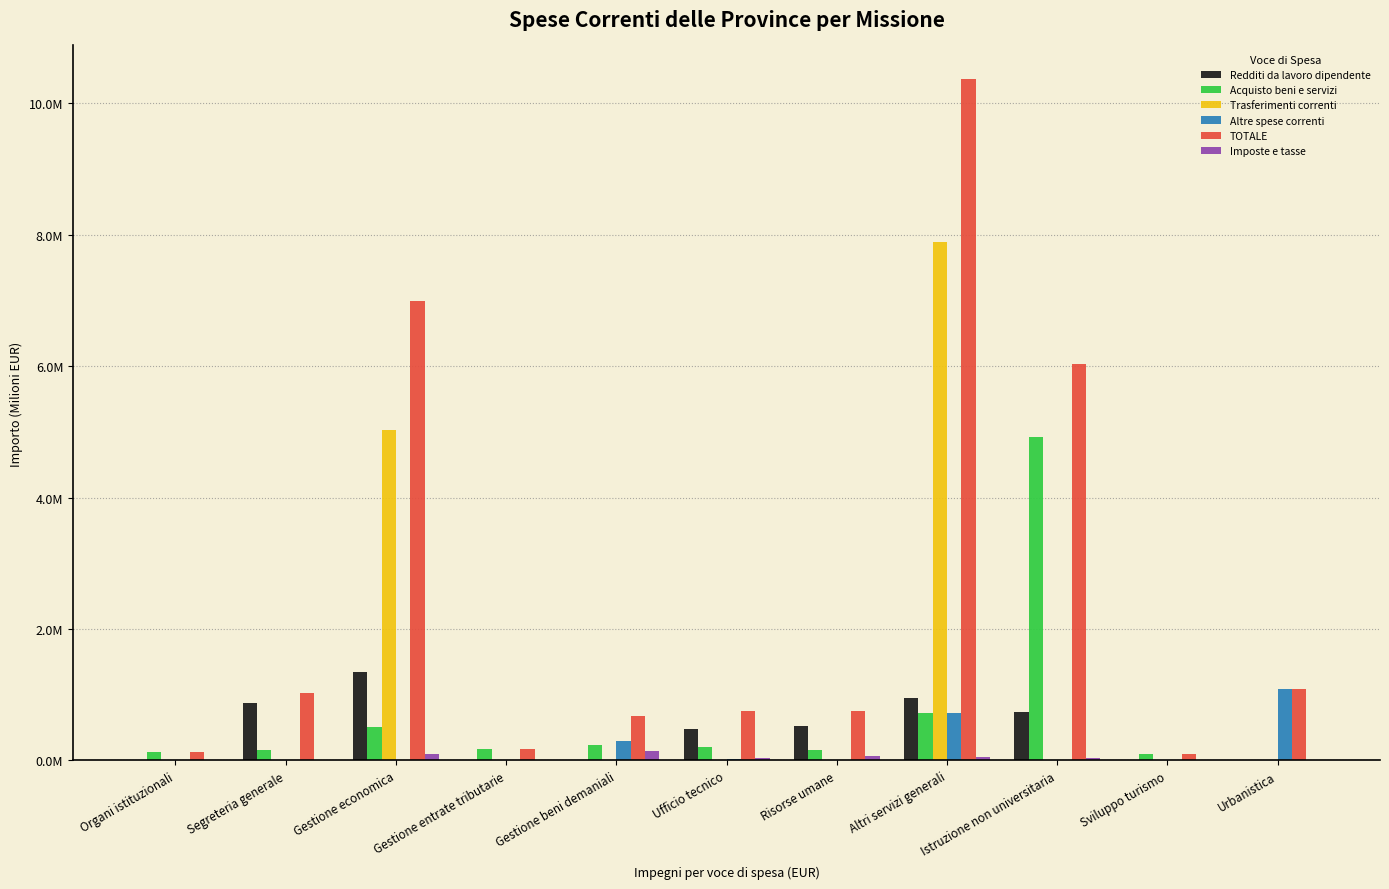

At Sviluppo turismo, list the series in order from smallest to largest.

Redditi da lavoro dipendente, Trasferimenti correnti, Altre spese correnti, Imposte e tasse, Acquisto beni e servizi, TOTALE